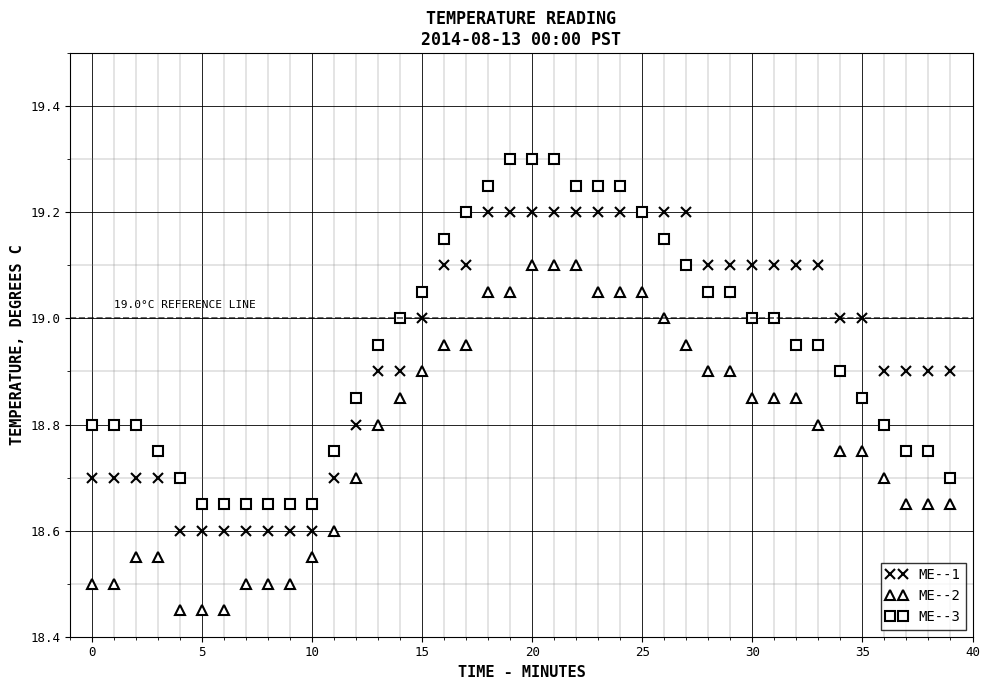

True or false: ME--3 and ME--2 cross at least once.

False